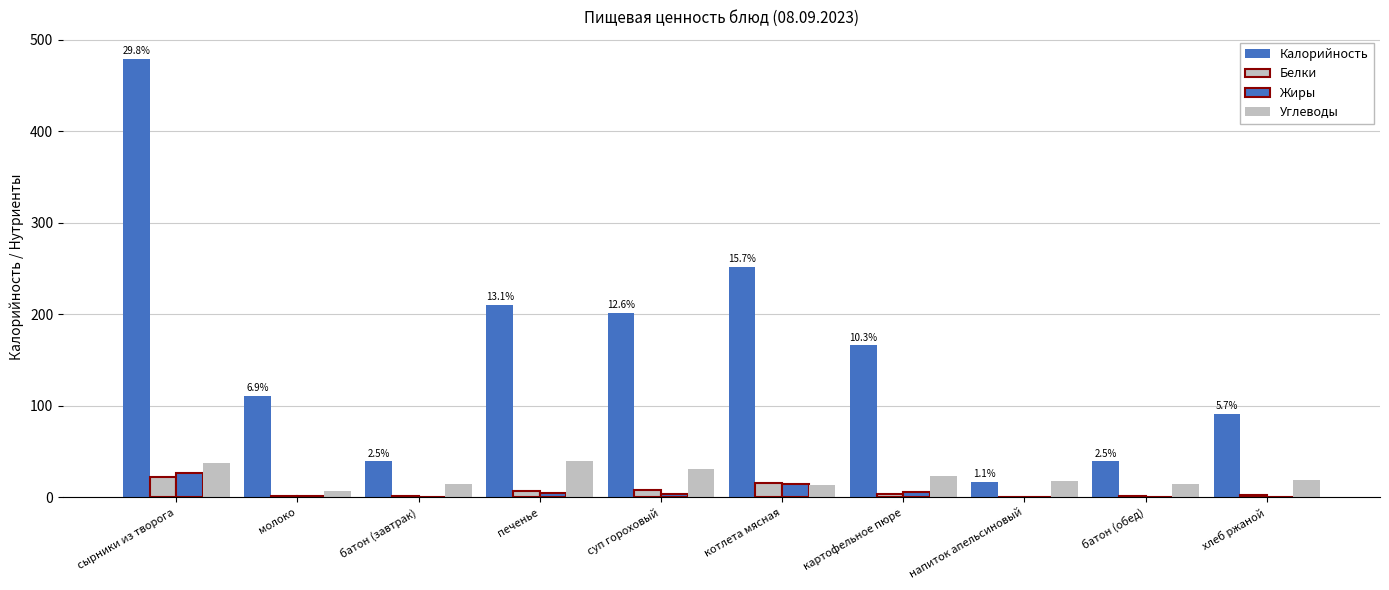

What is the difference between the second highest and minimum values in the Жиры series?

14.5